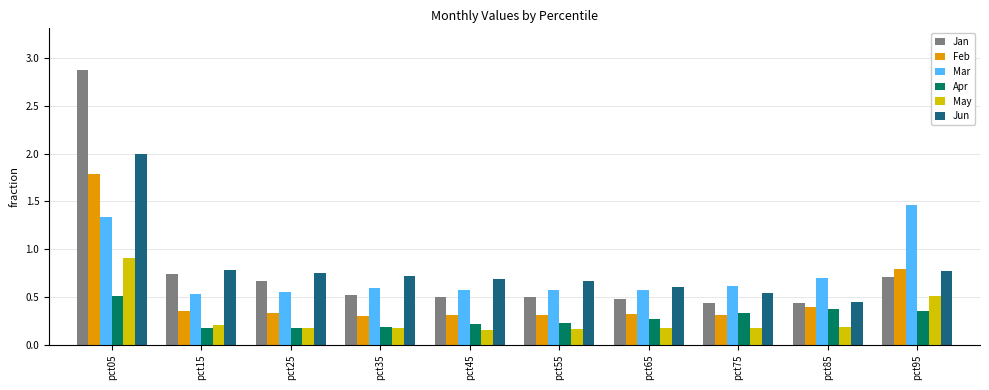

Is the value of Feb at pct95 greater than the value of Jun at pct45?

Yes